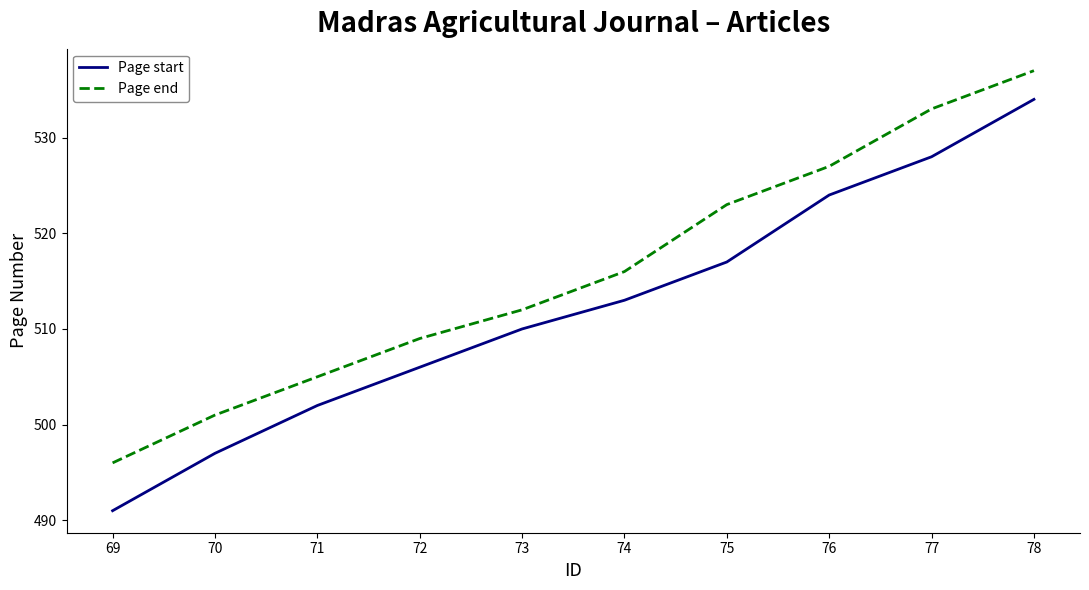

True or false: Page start and Page end cross at least once.

False